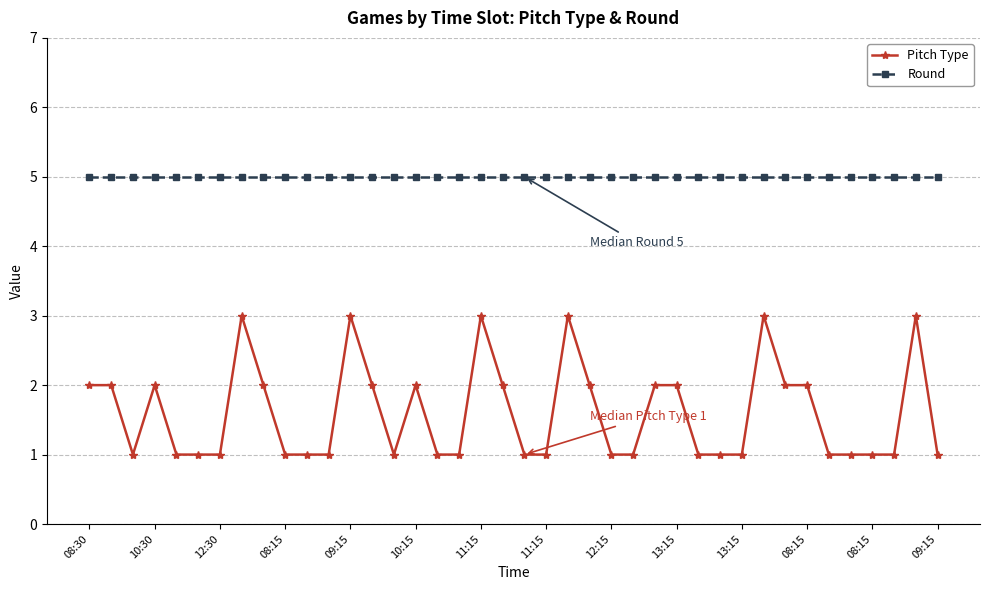

True or false: Pitch Type and Round intersect in this chart.

False